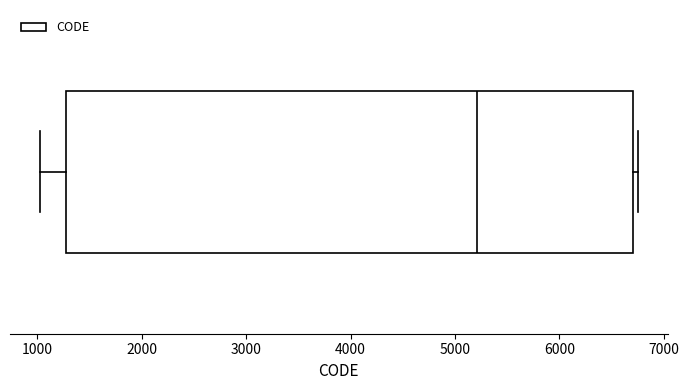

Read this box plot against the x-axis: the position of the median line, the range covered by the box, and the ends of both whiskers. The values are not printed on the chart, so give them approximately, as read against the axis.

median 5200, box 1300 to 6700, whiskers 1000 to 6700 (just right of the box's right edge)